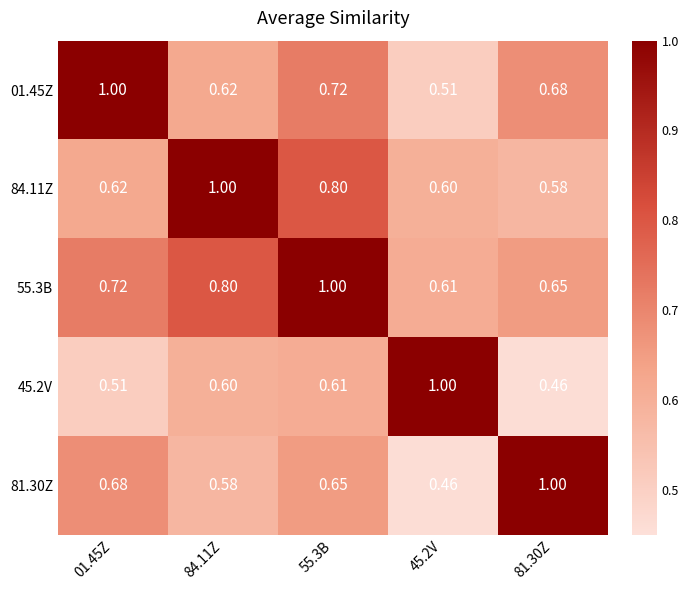

Rank the series at 45.2V from highest to lowest value.

45.2V, 55.3B, 84.11Z, 01.45Z, 81.30Z